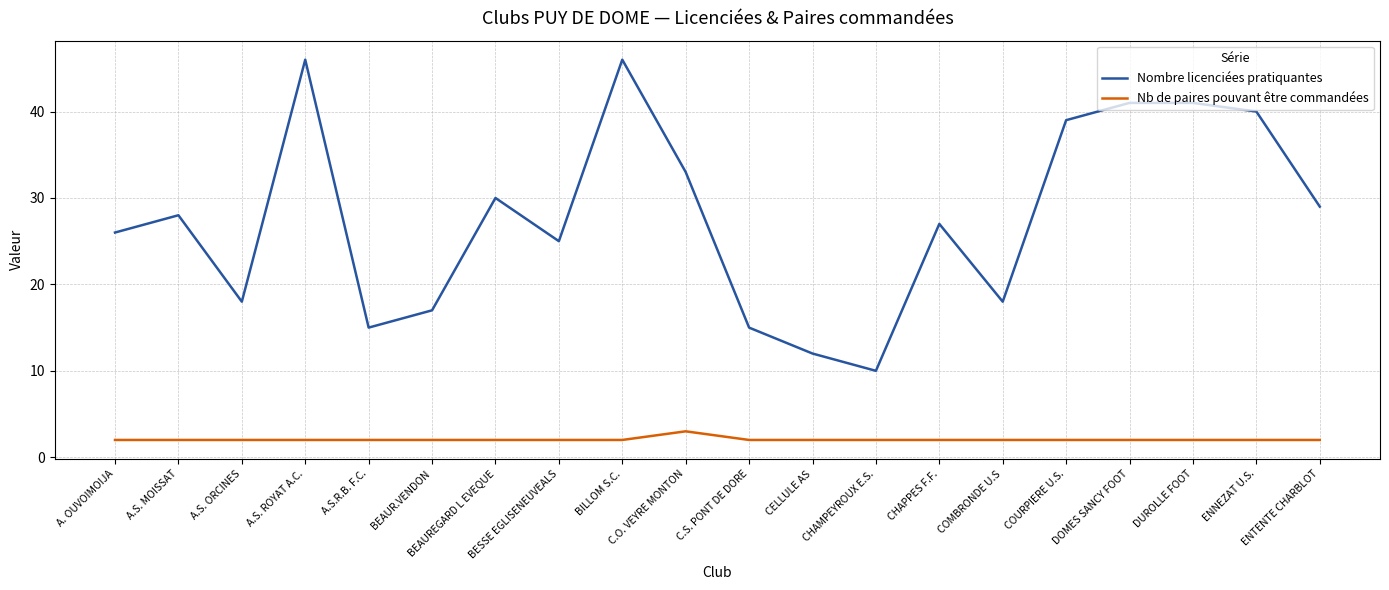

List the series in order of their peak value, lowest first.

Nb de paires pouvant être commandées, Nombre licenciées pratiquantes